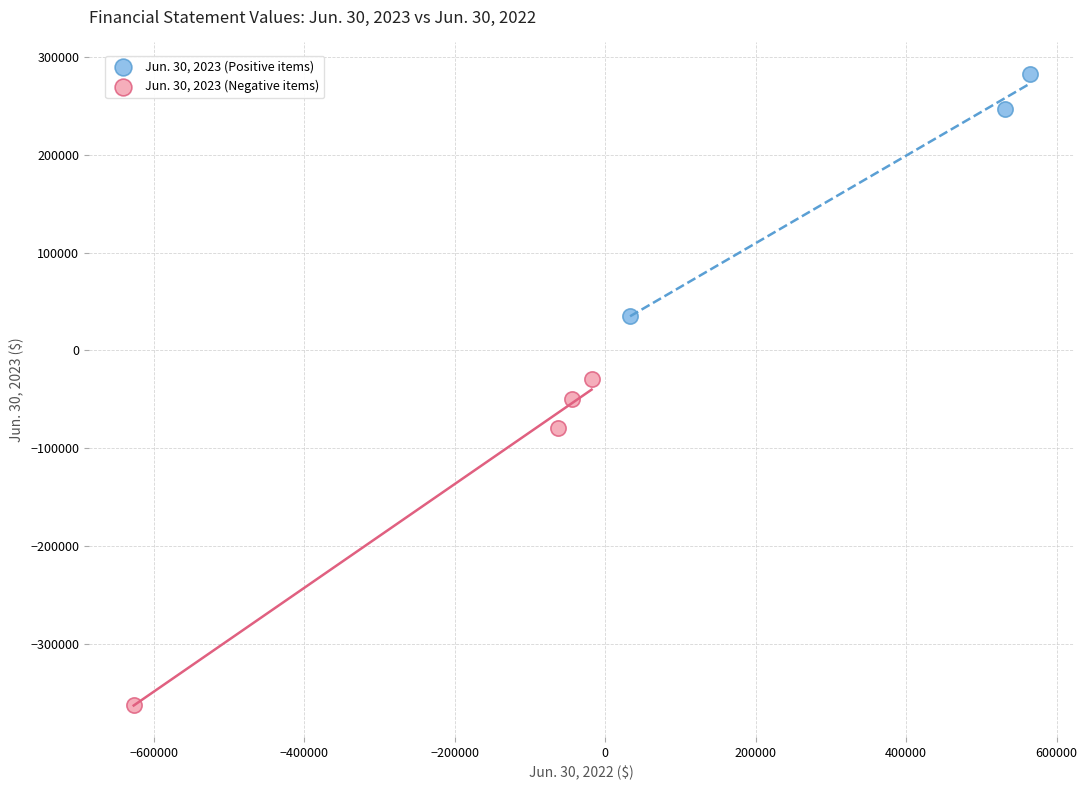

Which series contains the lowest Y value?

Jun. 30, 2023 (Negative items)